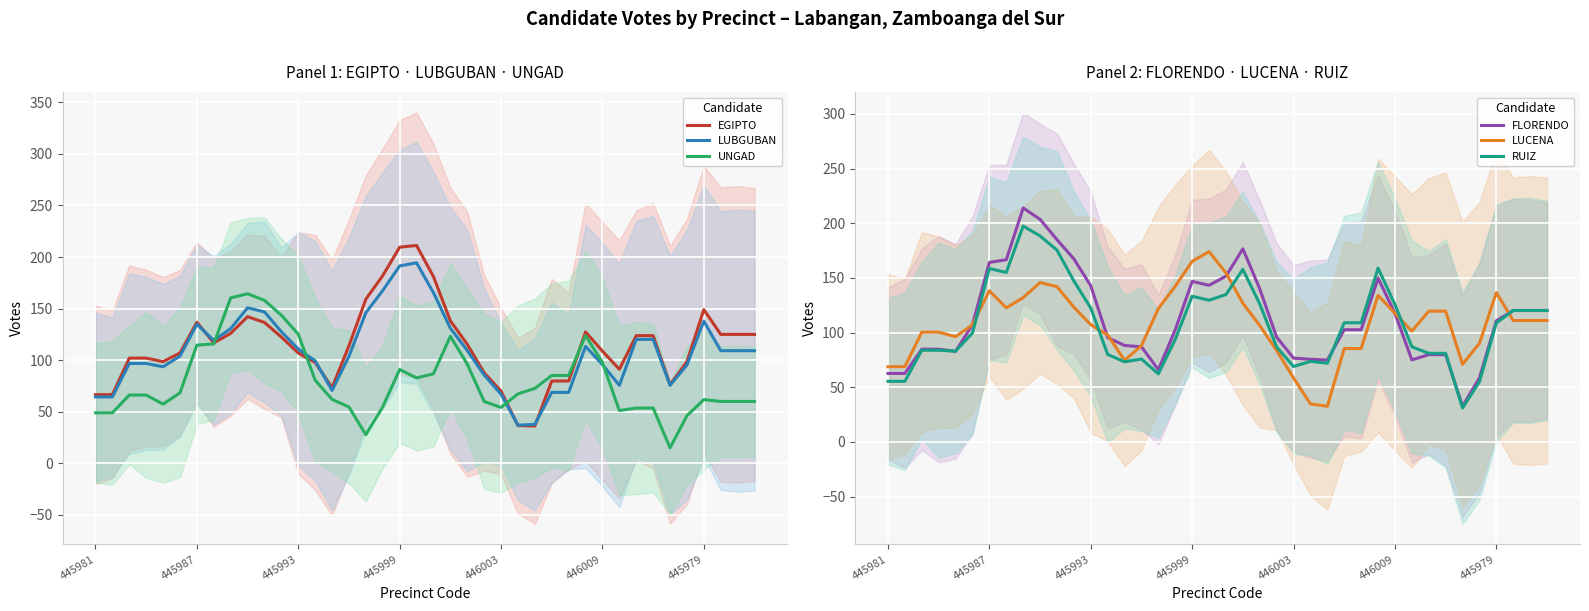

What is the lowest value of the LUBGUBAN series?

37.0